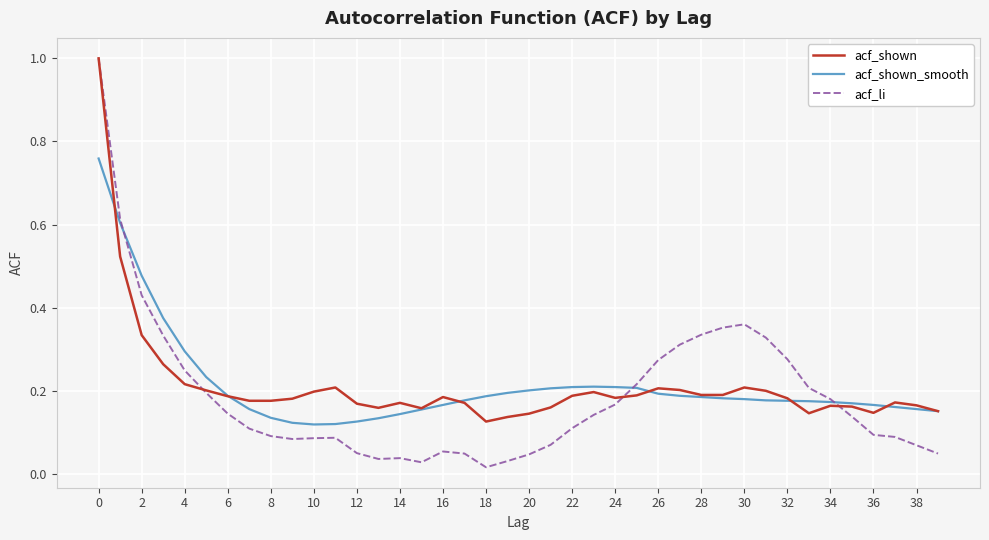

True or false: acf_li has more than 1 interior local peaks.

True